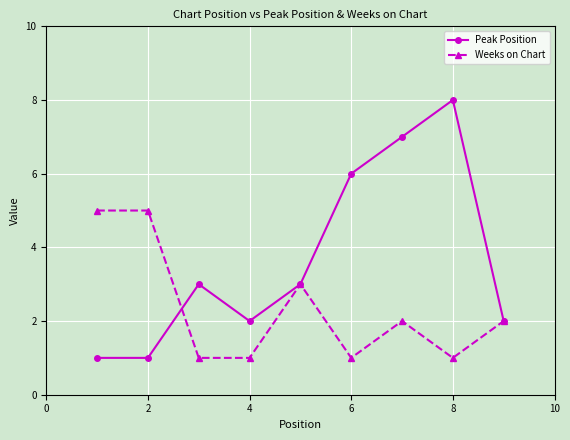

What is the greatest value displayed?

8